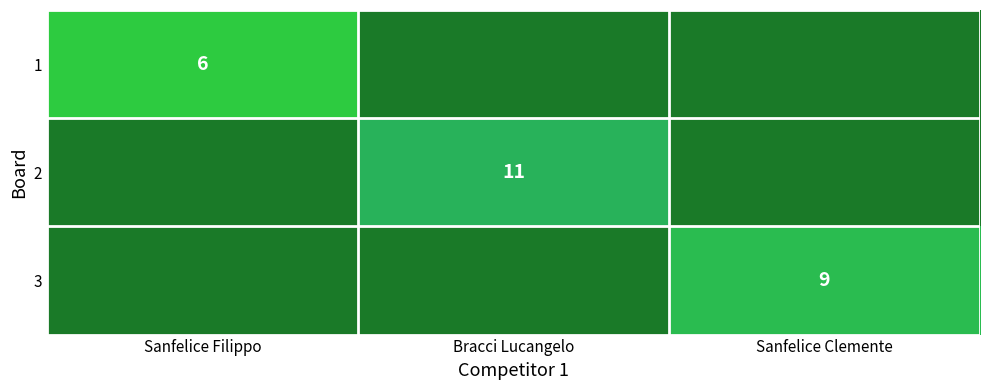

True or false: 3 has a value of 12 at Sanfelice Clemente.

False